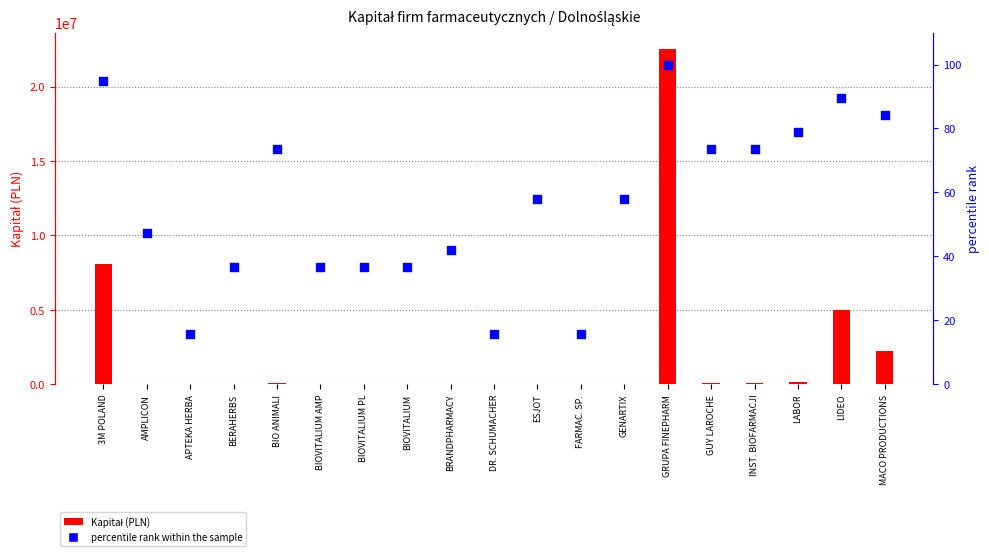

Which series contains the highest Y value?

Kapitał (PLN)